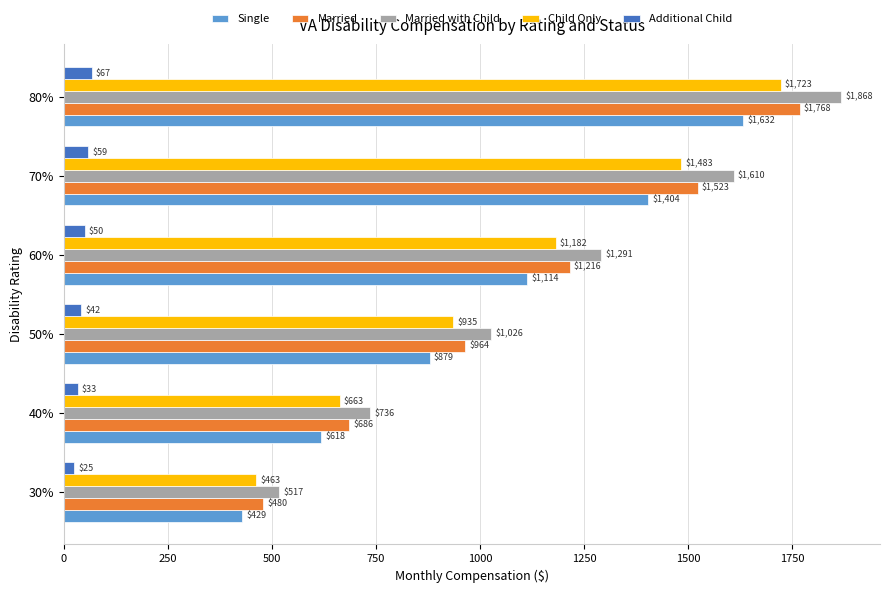

Rank the categories by Single value from lowest to highest.

30%, 40%, 50%, 60%, 70%, 80%